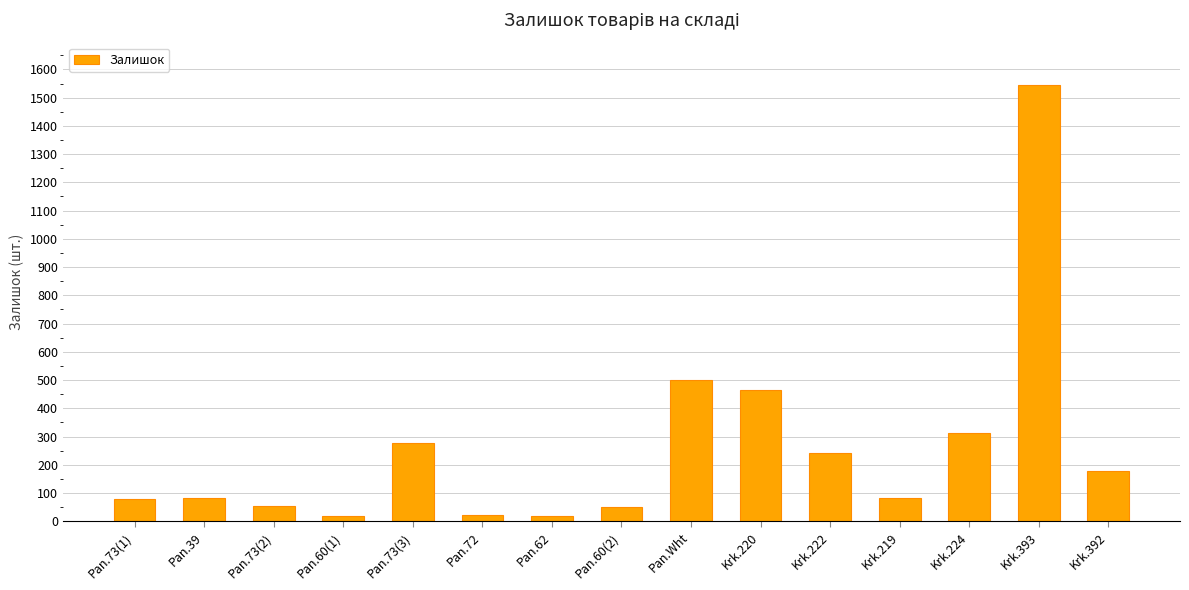

What is the label of the 3rd bar from the left?

Pan.73(2)